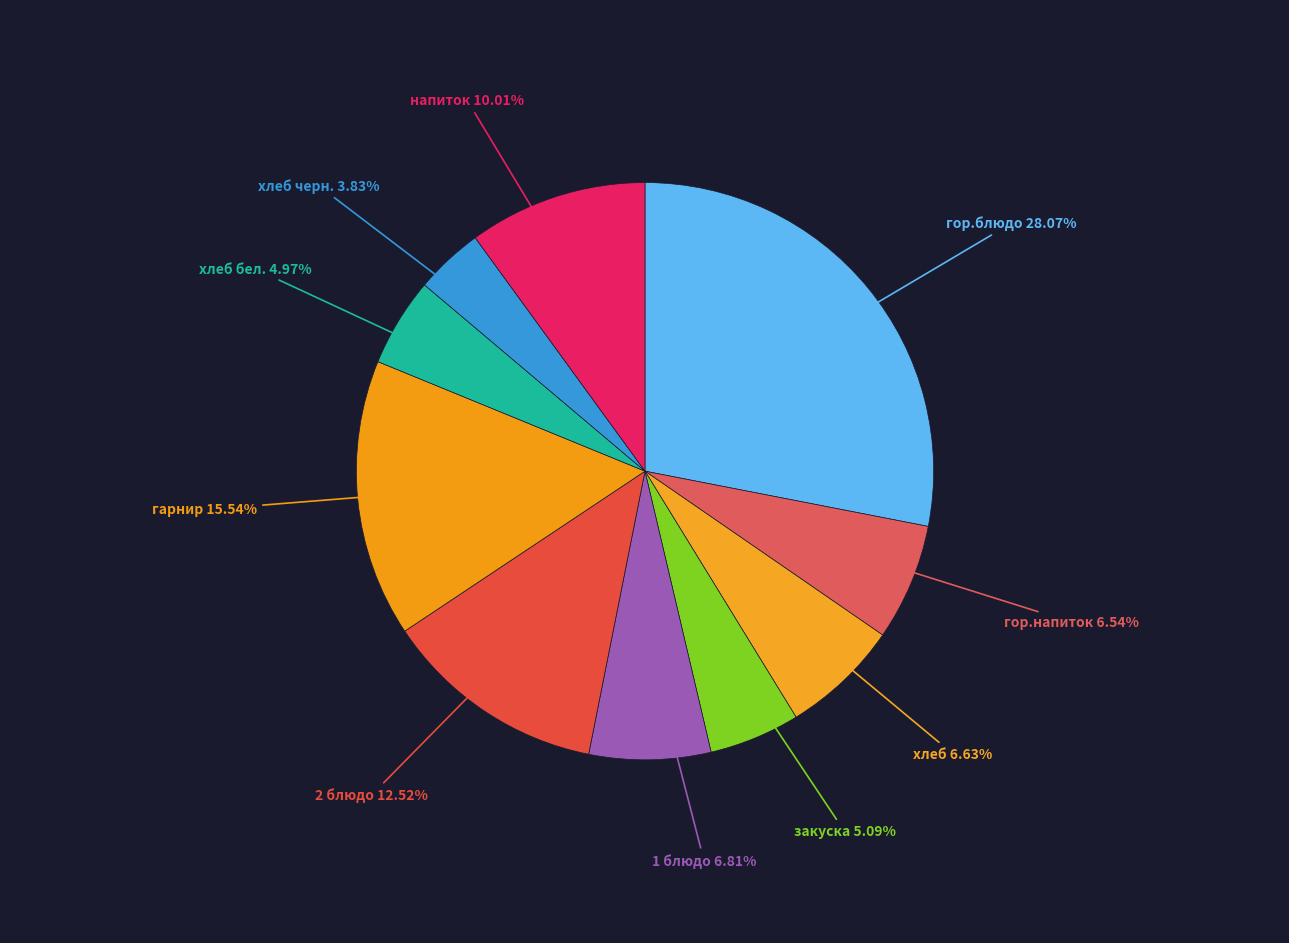

Count the number of slices in the pie.

10